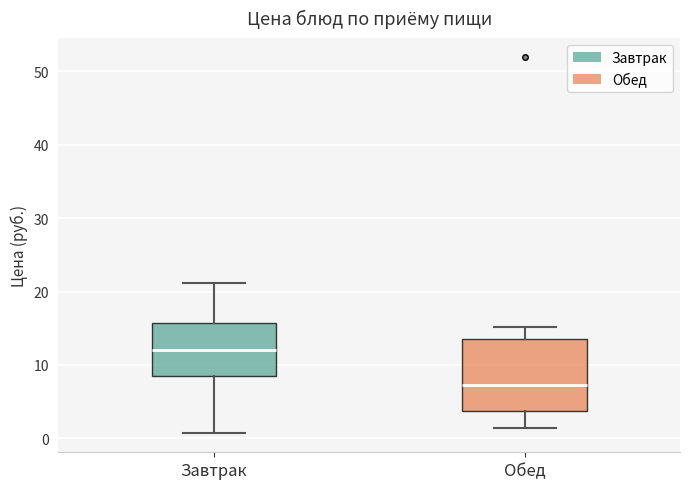

Where does the lower whisker of the box for Завтрак end on the y-axis? The values are not printed on the chart, so give them approximately, as read against the axis.

1